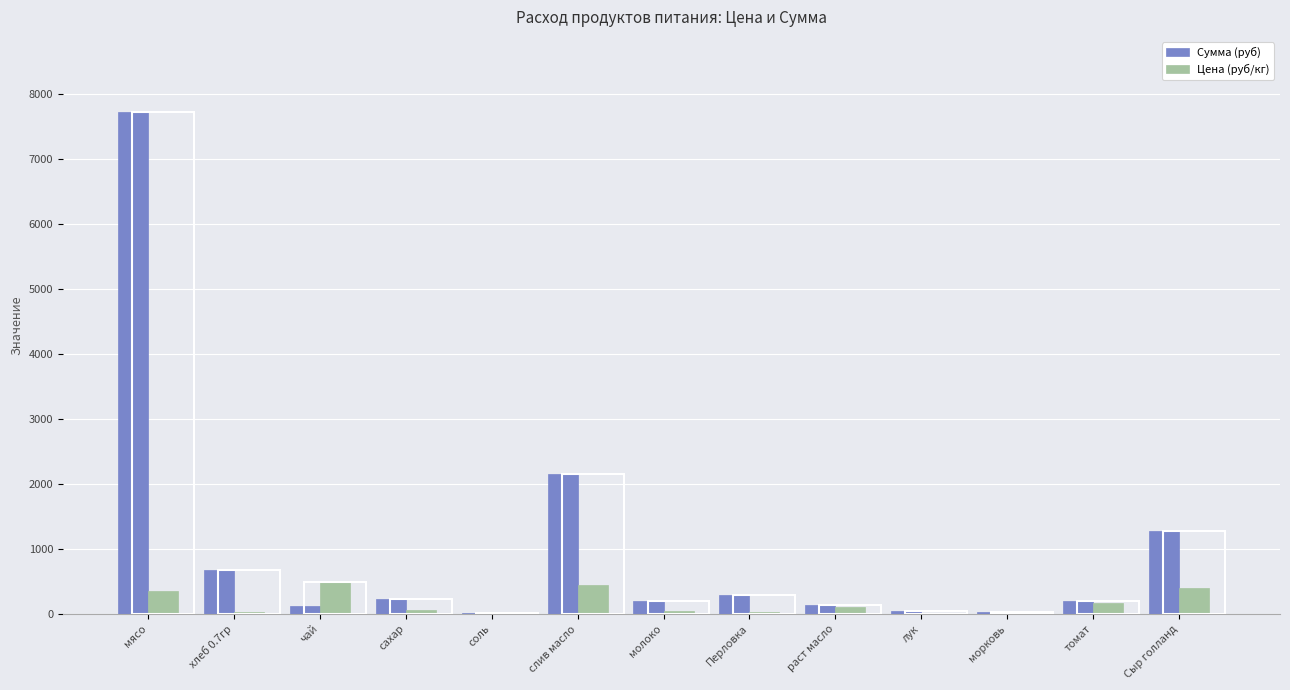

Which series has the largest total across all categories?

Сумма (руб)